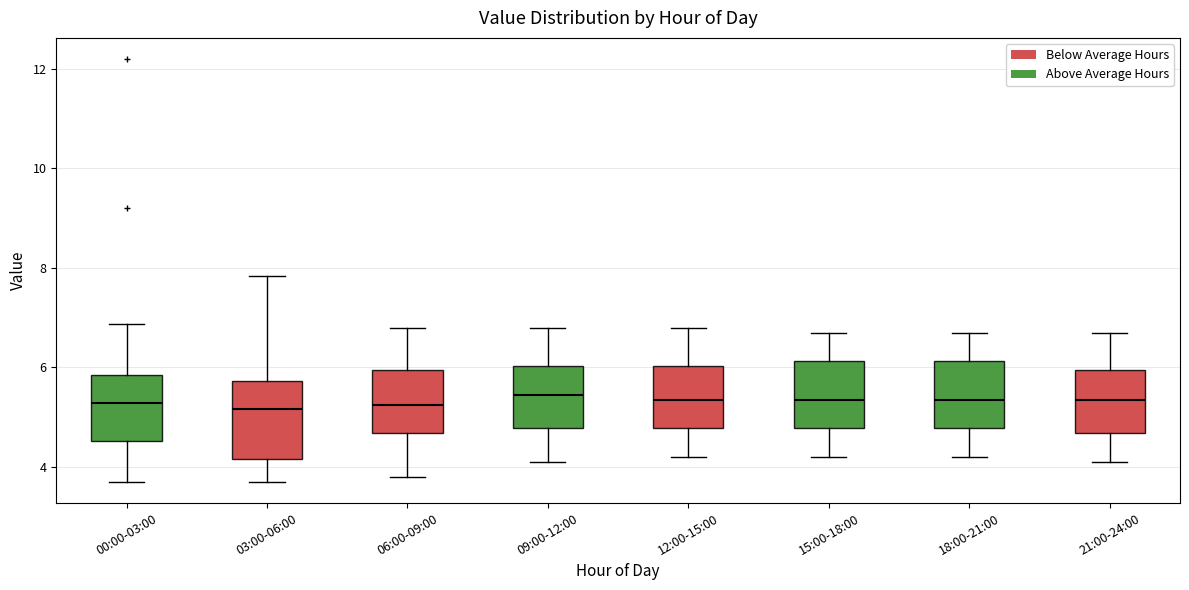

Reading left to right, transcribe this box plot: for each box, give where its median line is, the range the box spans, and where its two whiskers end, as read against the y-axis. The values are not printed on the chart, so give them approximately, as read against the axis.

00:00-03:00: median 5.2, box 4.6 to 5.8, whiskers 3.8 to 6.8
03:00-06:00: median 5.2, box 4.2 to 5.8, whiskers 3.8 to 7.8
06:00-09:00: median 5.2, box 4.6 to 6.0, whiskers 3.8 to 6.8
09:00-12:00: median 5.4, box 4.8 to 6.0, whiskers 4.2 to 6.8
12:00-15:00: median 5.4, box 4.8 to 6.0, whiskers 4.2 to 6.8
15:00-18:00: median 5.4, box 4.8 to 6.2, whiskers 4.2 to 6.8
18:00-21:00: median 5.4, box 4.8 to 6.2, whiskers 4.2 to 6.8
21:00-24:00: median 5.4, box 4.6 to 6.0, whiskers 4.2 to 6.8